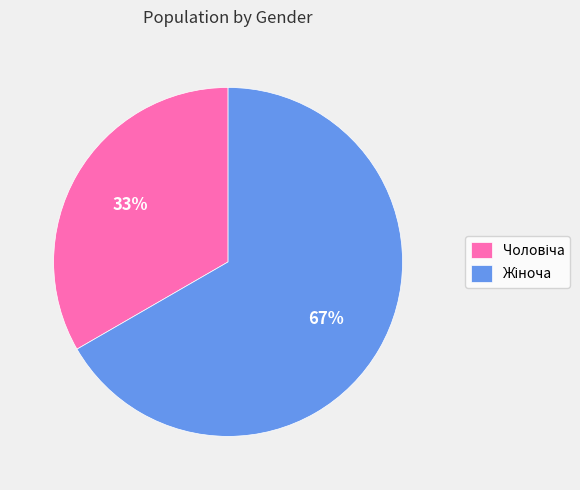

Rank the categories by value from lowest to highest.

Чоловіча, Жіноча